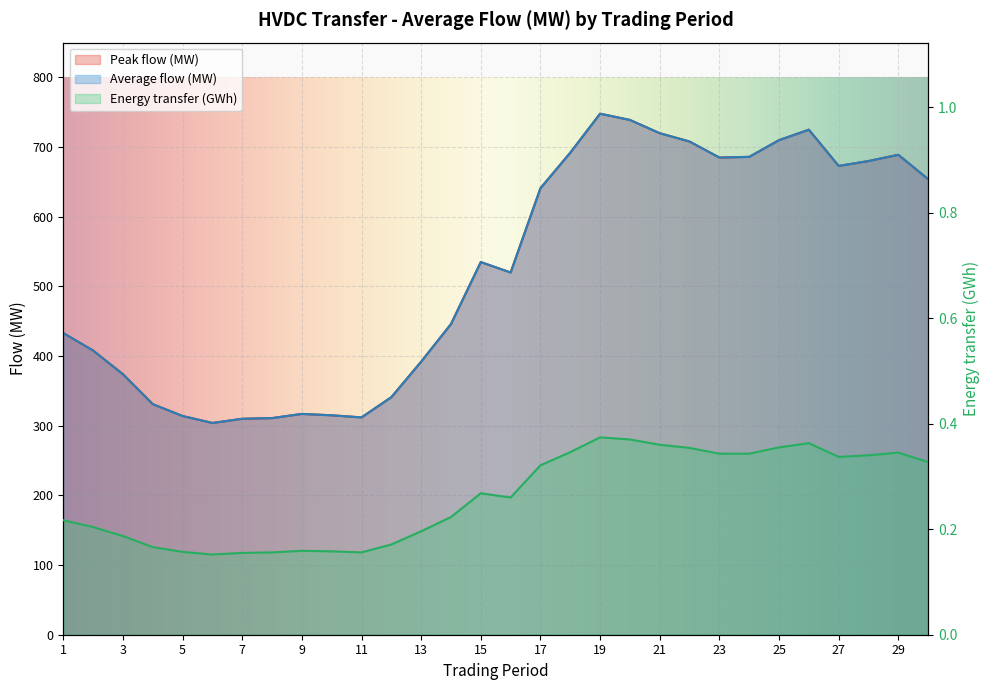

Is it true that Peak flow (MW) equals 473.4 at 5?

False